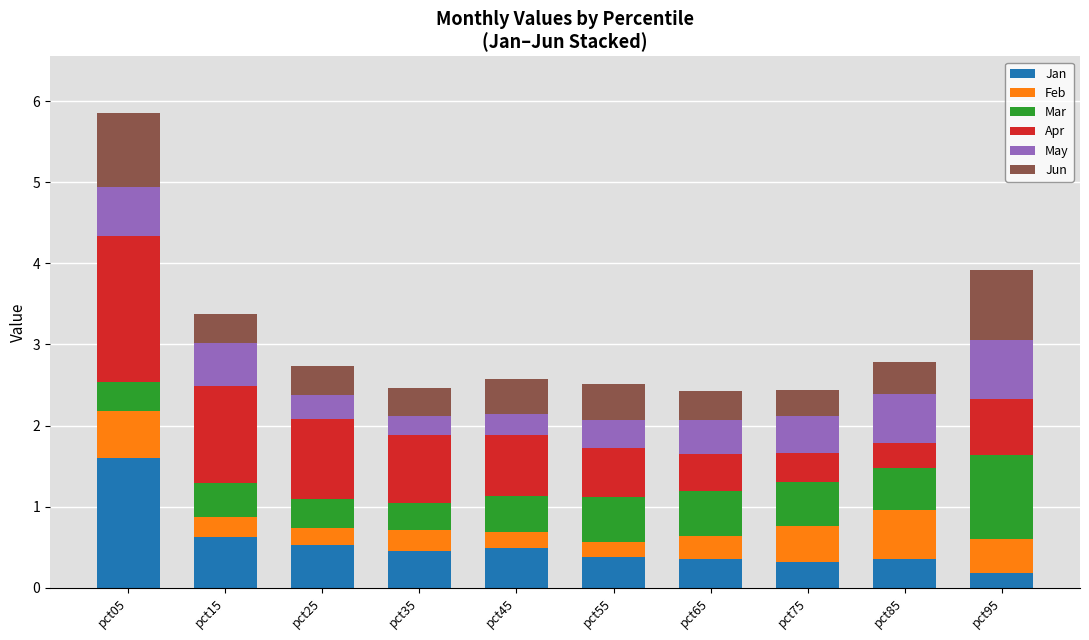

What is the highest value of the Jan series?

1.6